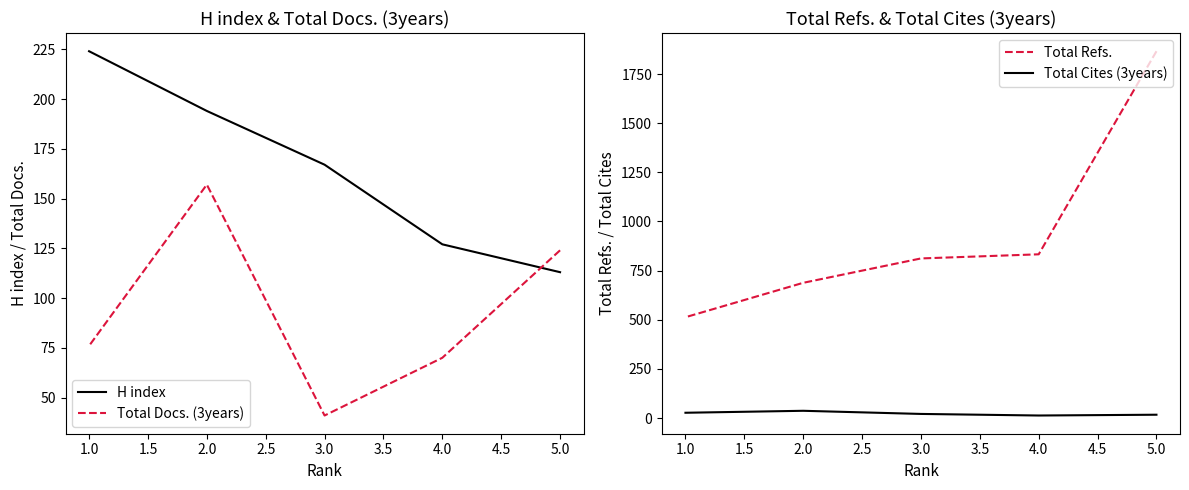

What position from the left is 5.0?

1